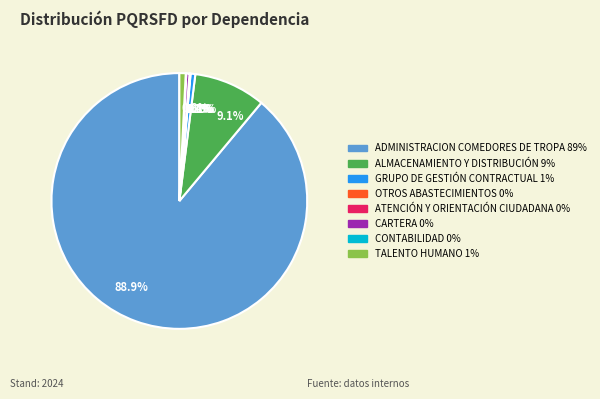

Approximately how many times larger is the value at CARTERA compared to TALENTO HUMANO?

0.5